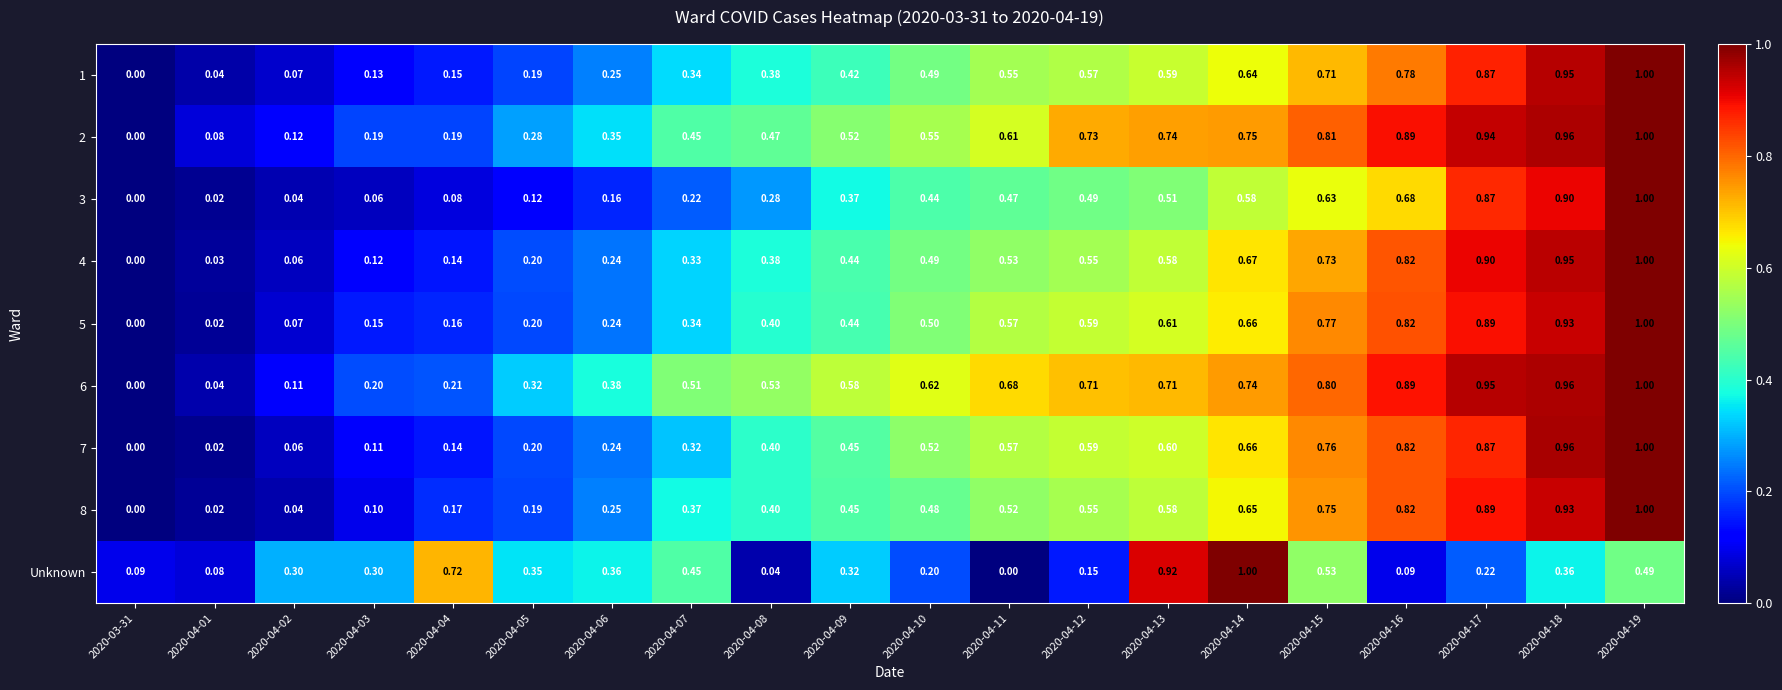

Is the value of 6 at 2020-04-02 greater than the value of 3 at 2020-04-01?

Yes